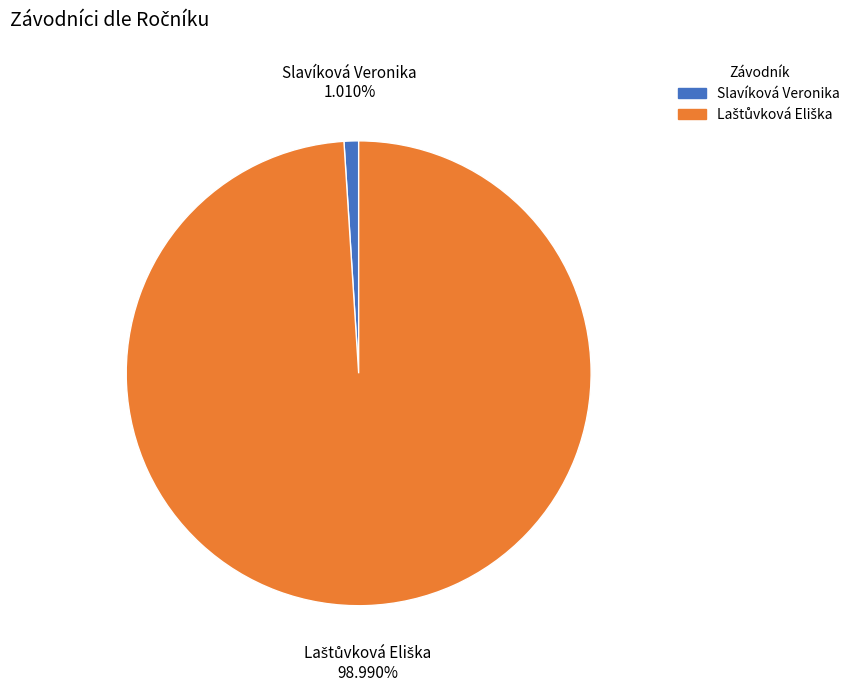

Is Slavíková Veronika the majority of the pie?

No